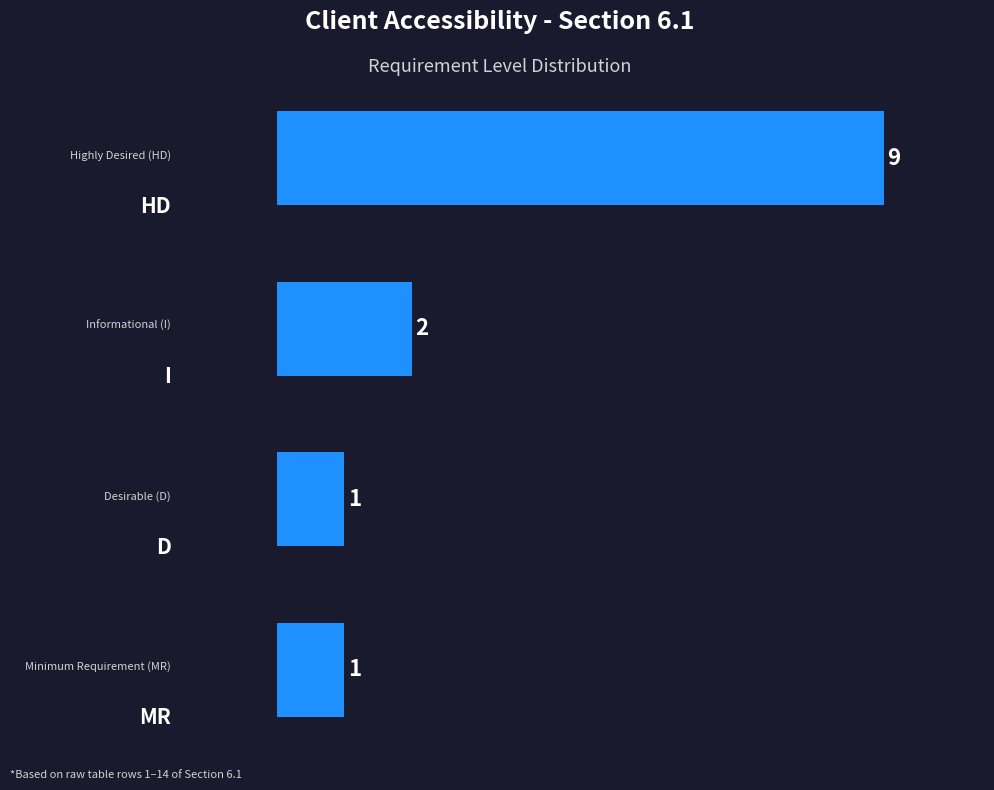

Reading bottom to top, what are all the values shown in this chart?

1	1	2	9